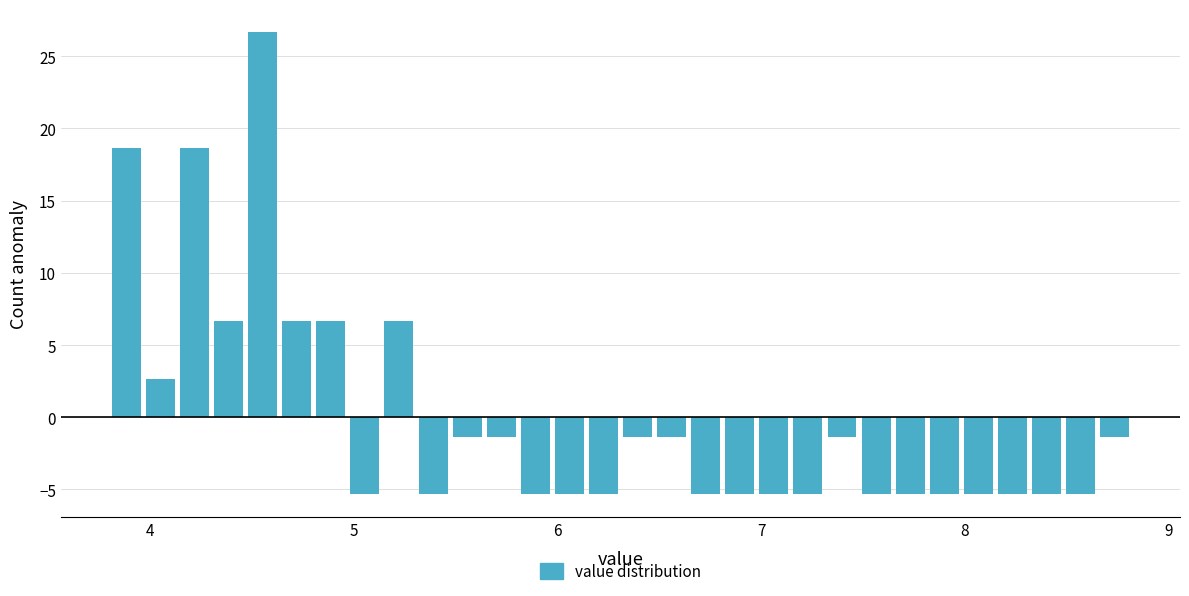

Around what value on the x-axis is the tallest bar? Give the approximate position of its centre, as read against the axis.

4.6